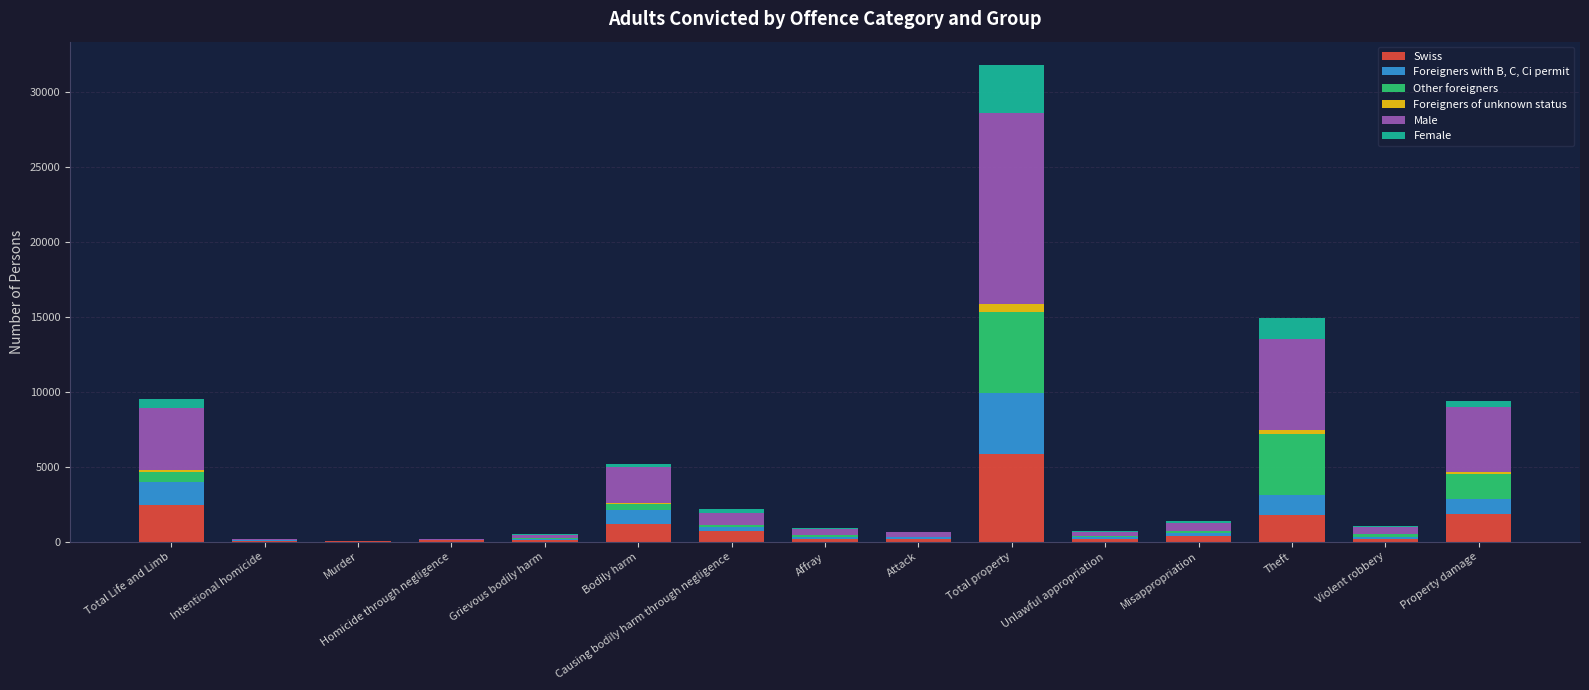

At which category is the sum across all series the highest?

Total property